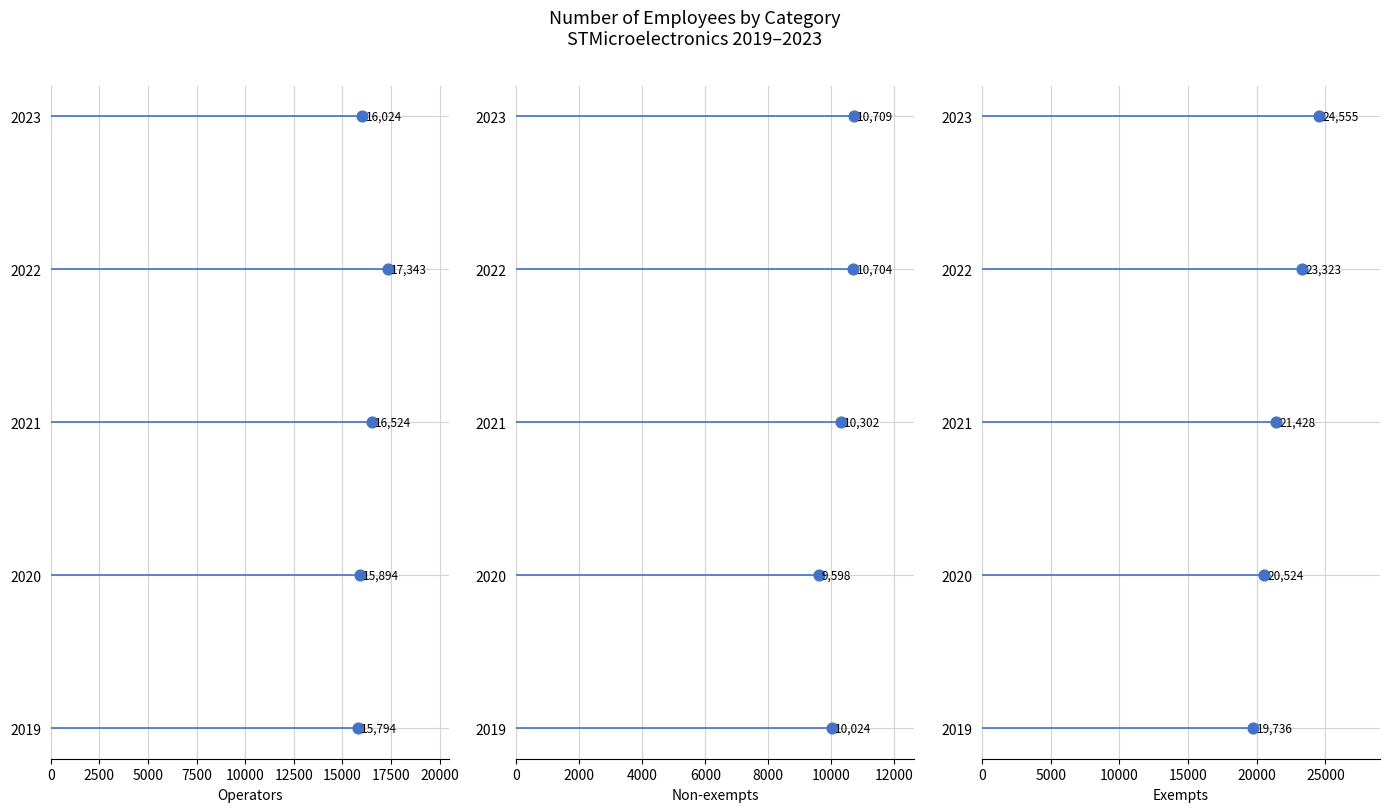

Which series reaches the minimum Y coordinate?

Operators